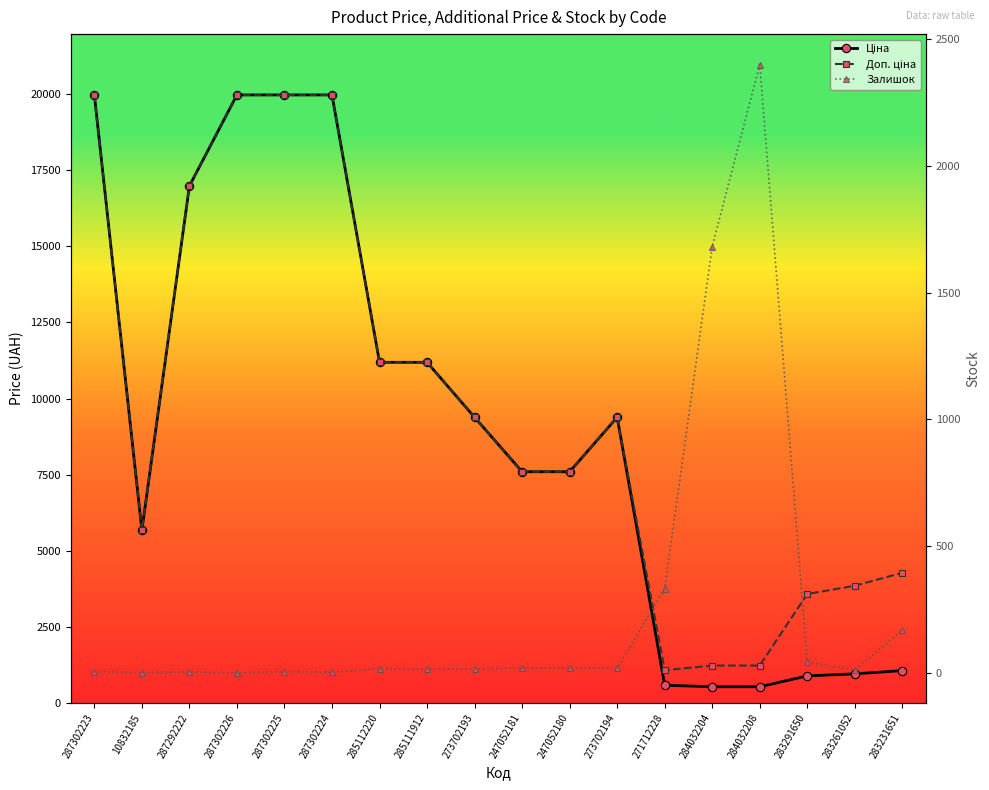

What is the label of the 6th point from the right?

271712228